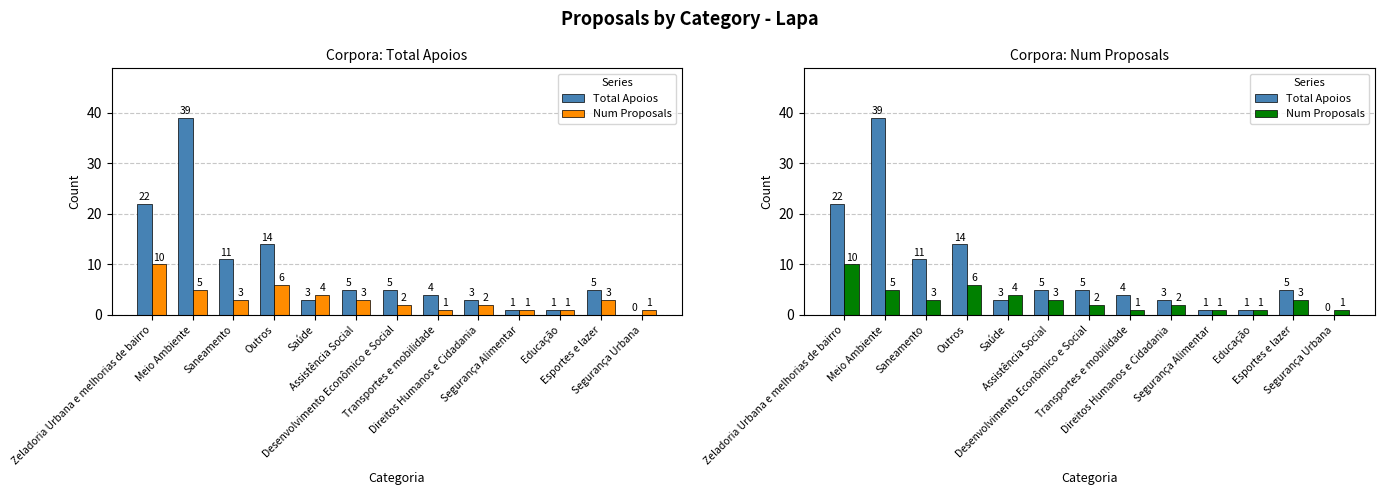

What is the label of the 10th bar from the left?

Segurança Alimentar